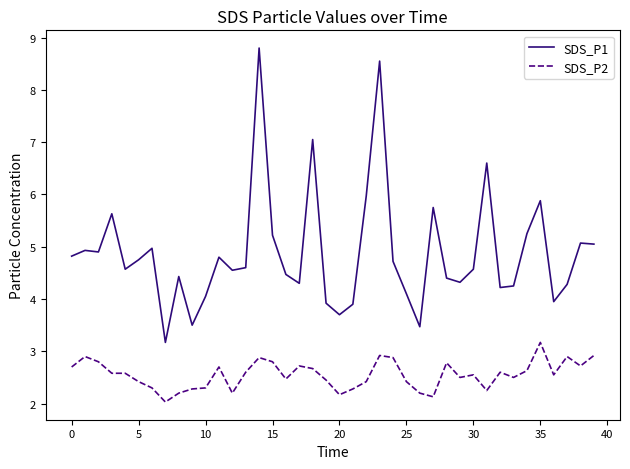

Which series has the widest spread of values?

SDS_P1